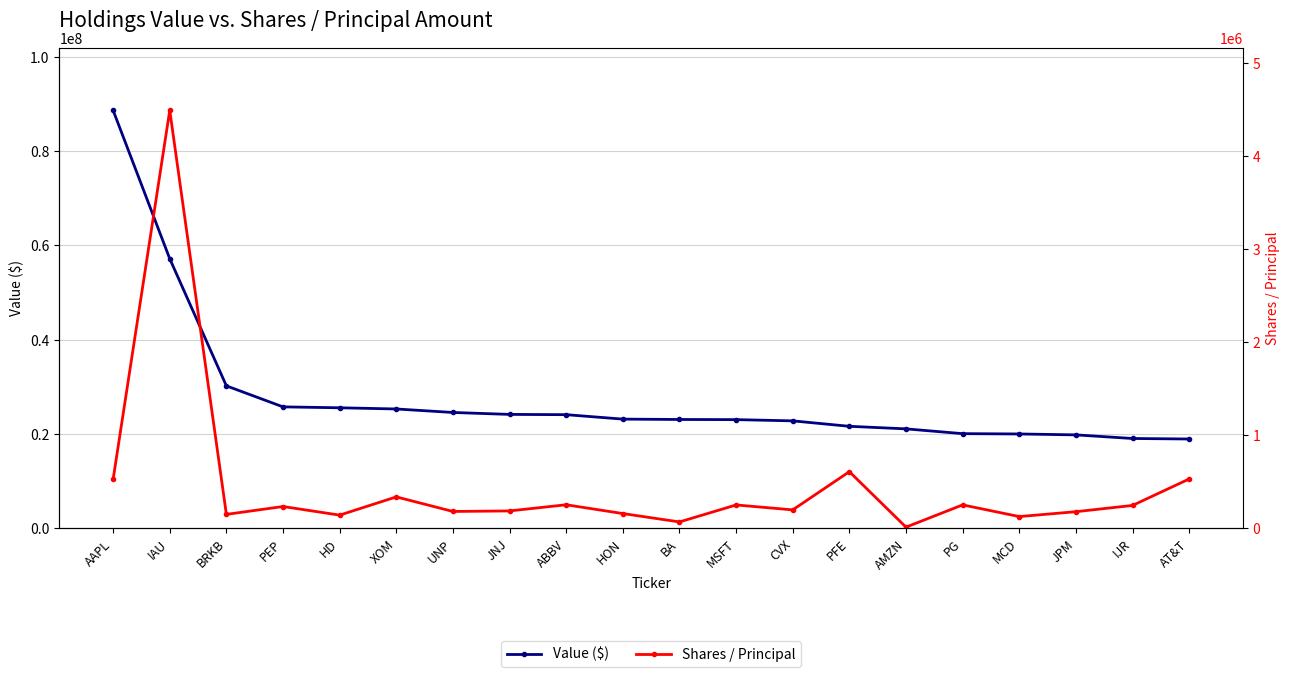

What is the highest value of the Value ($) series?

88652000